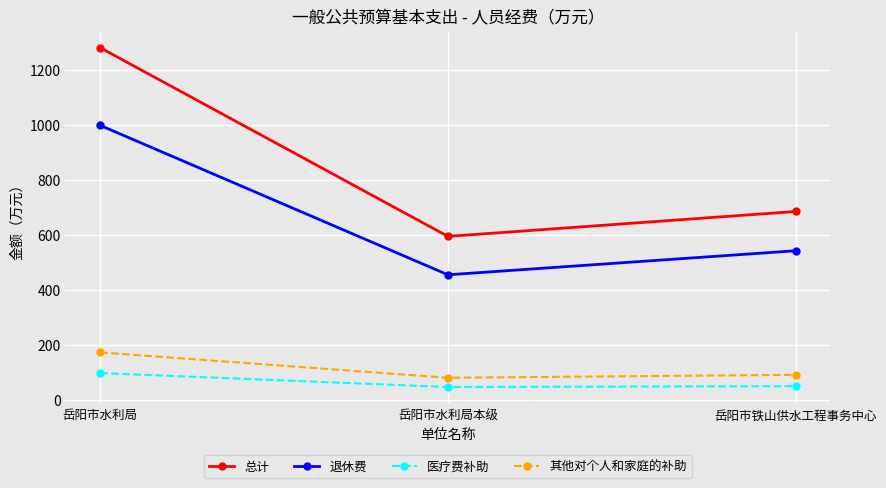

Is the value of 退休费 at 岳阳市铁山供水工程事务中心 greater than the value of 医疗费补助 at 岳阳市铁山供水工程事务中心?

Yes